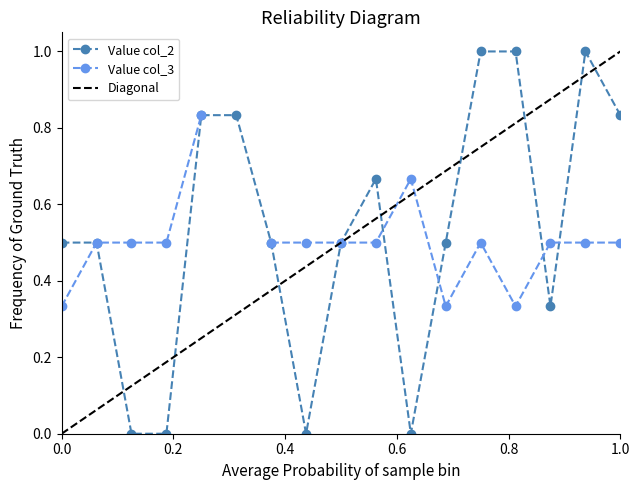

What is the highest value of the Value col_2 series?

1.0